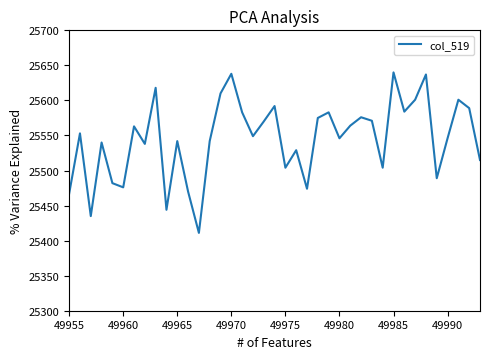

What is the difference between the maximum and minimum values?

229